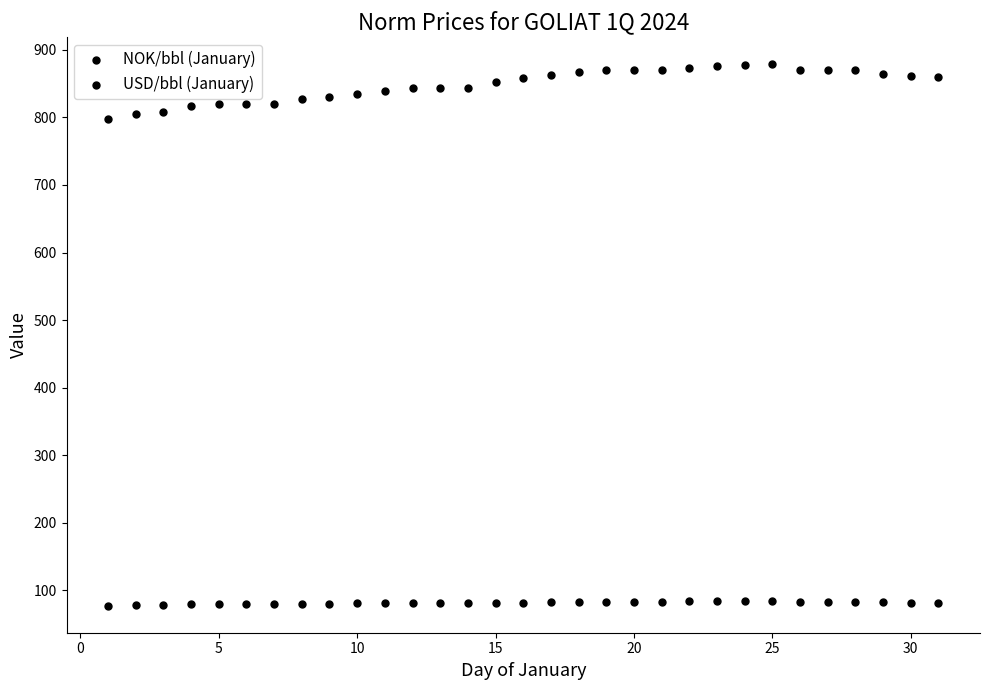

How many points are shown in the scatter plot?

62